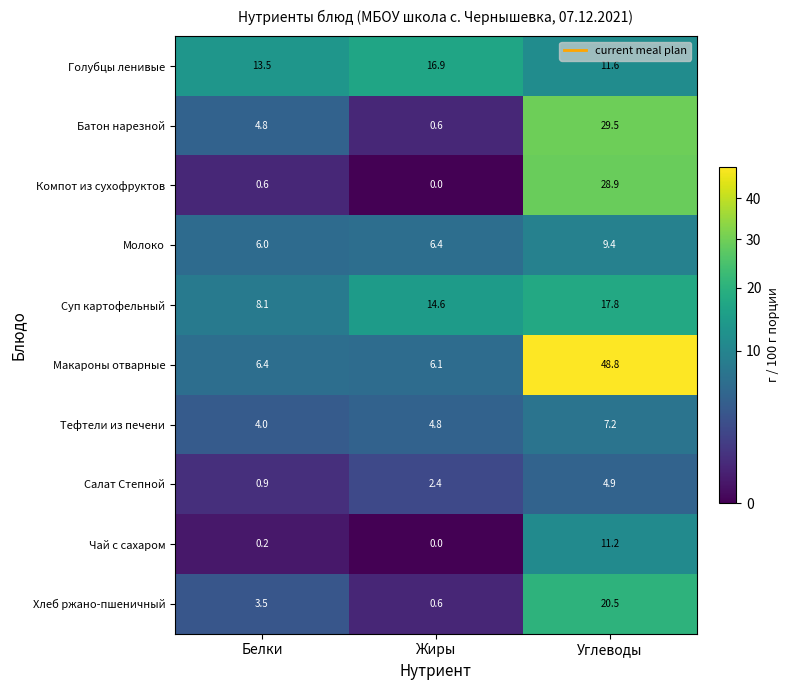

What is the sum of the Макароны отварные values at Углеводы and Жиры?

54.9